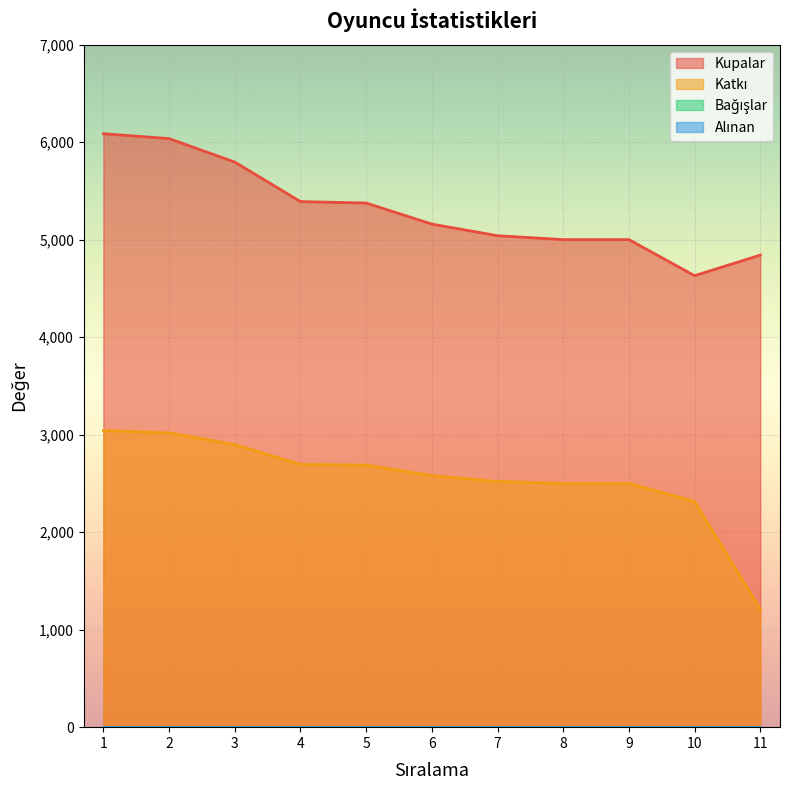

What is the value of the Kupalar point at the 3rd from the left?

5796